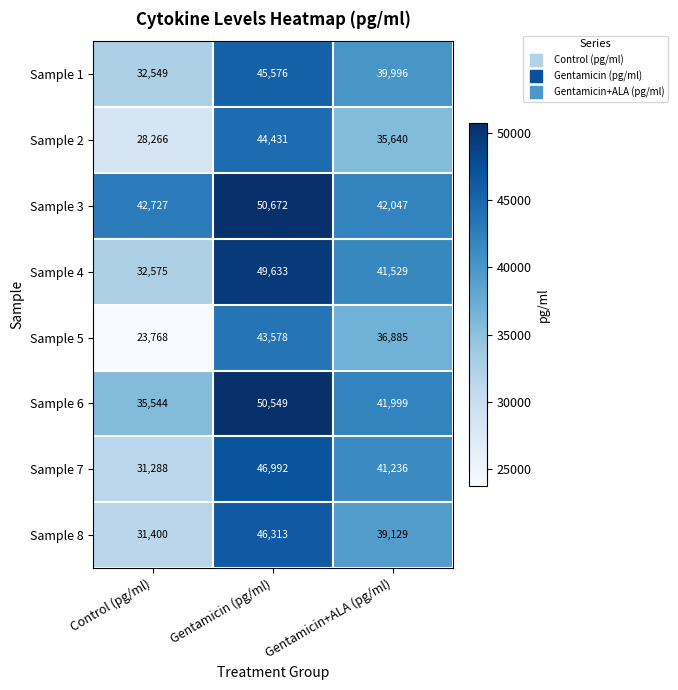

Rank the series by their maximum value, from lowest to highest.

Sample 5, Sample 2, Sample 1, Sample 8, Sample 7, Sample 4, Sample 6, Sample 3